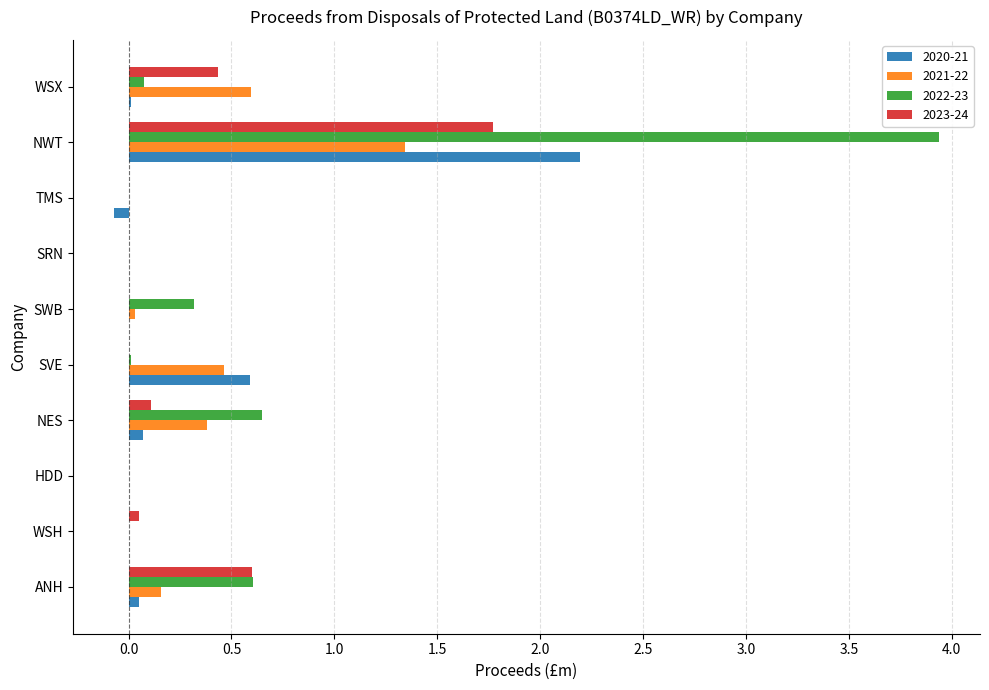

The value of 2022-23 at TMS is 0.0. True or false?

True